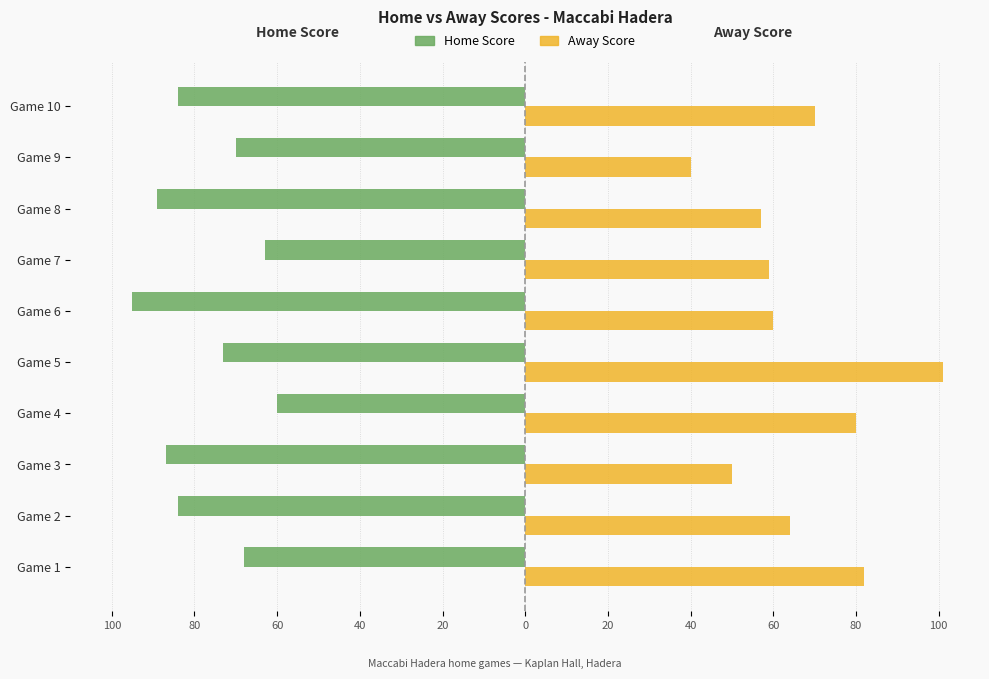

What are all the series names shown in the legend?

Home Score, Away Score